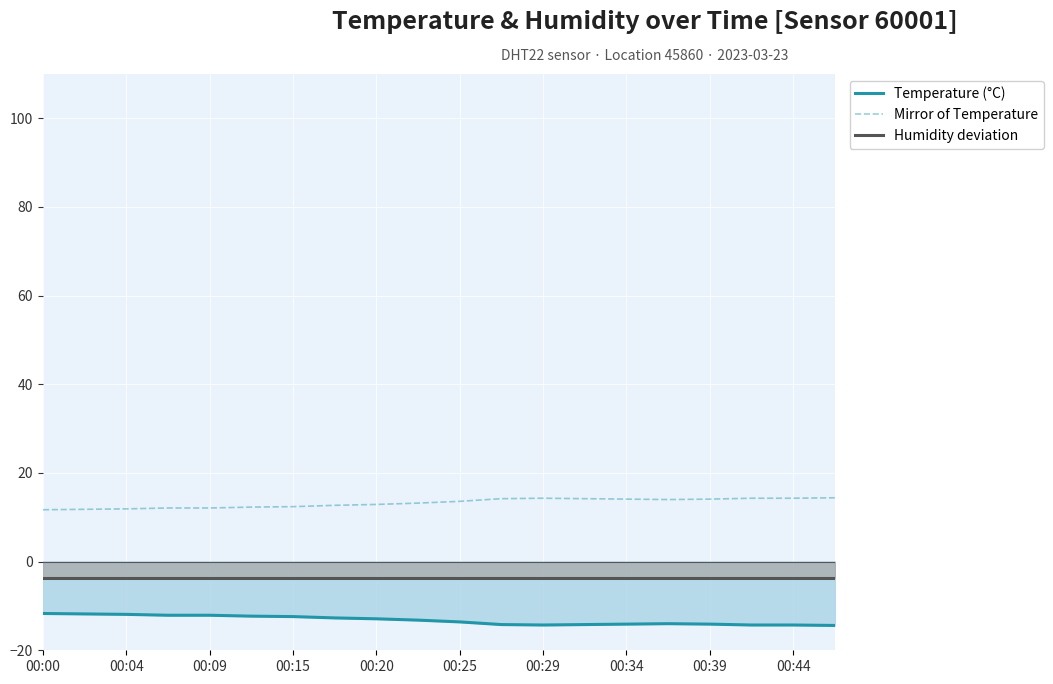

How many interior local valleys does the Mirror of Temperature series have?

1